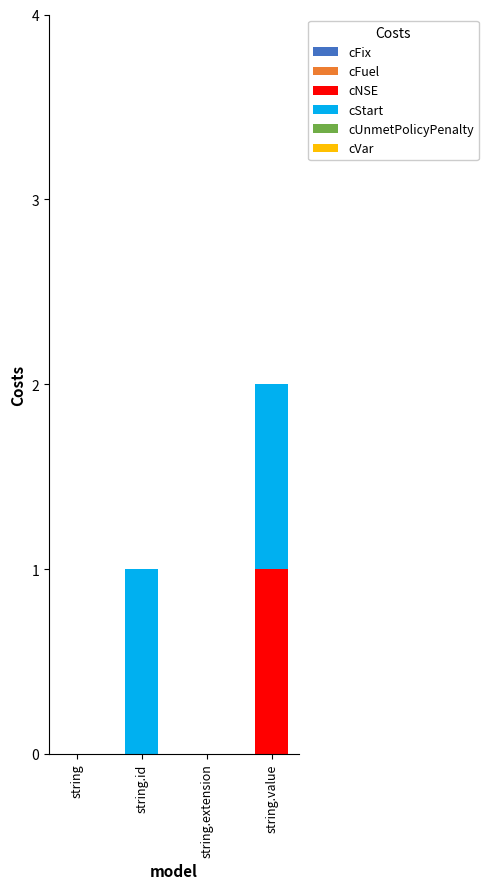

The cNSE series shows 1 at string.id. True or false?

False